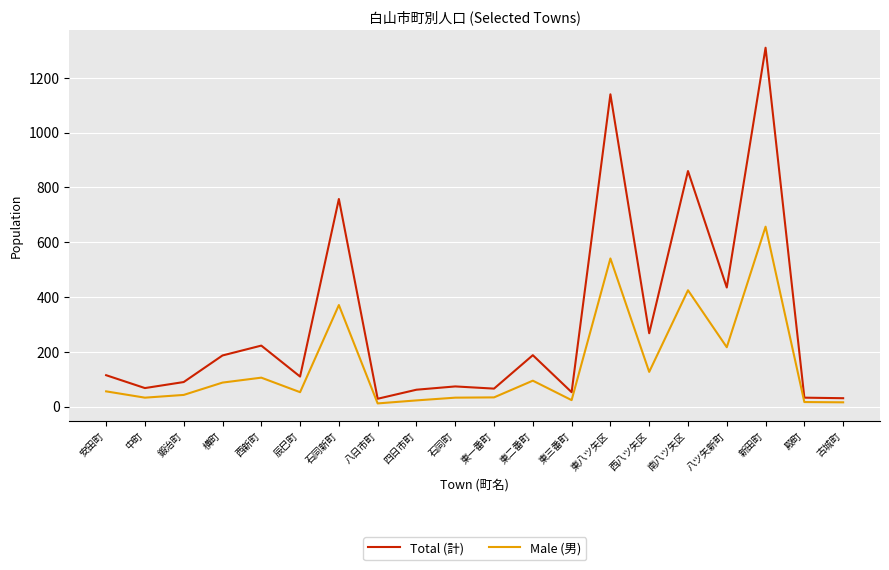

The value of Male (男) at 殿町 is 17. True or false?

True